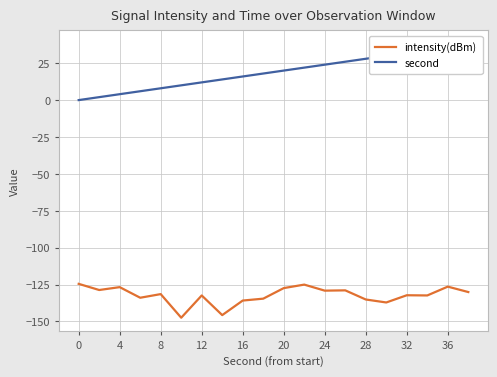

What is the minimum value shown in the chart?

-147.5